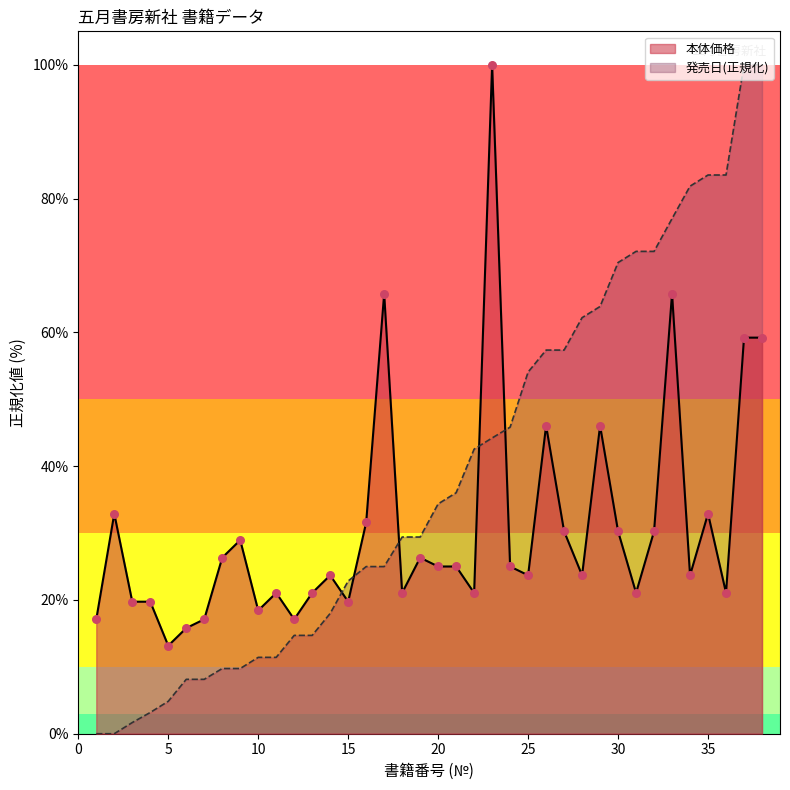

At how many categories does at least one series exceed 58?

13